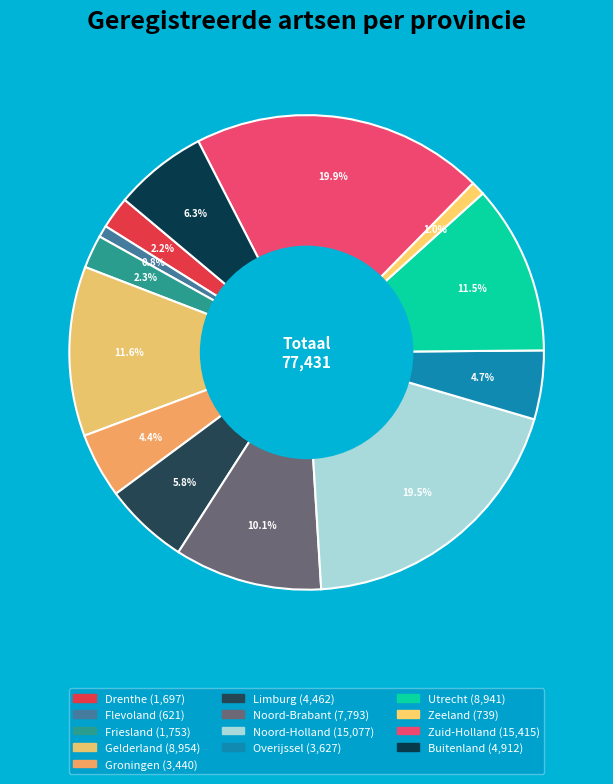

What is the total percentage of Flevoland and Gelderland?

12.4%